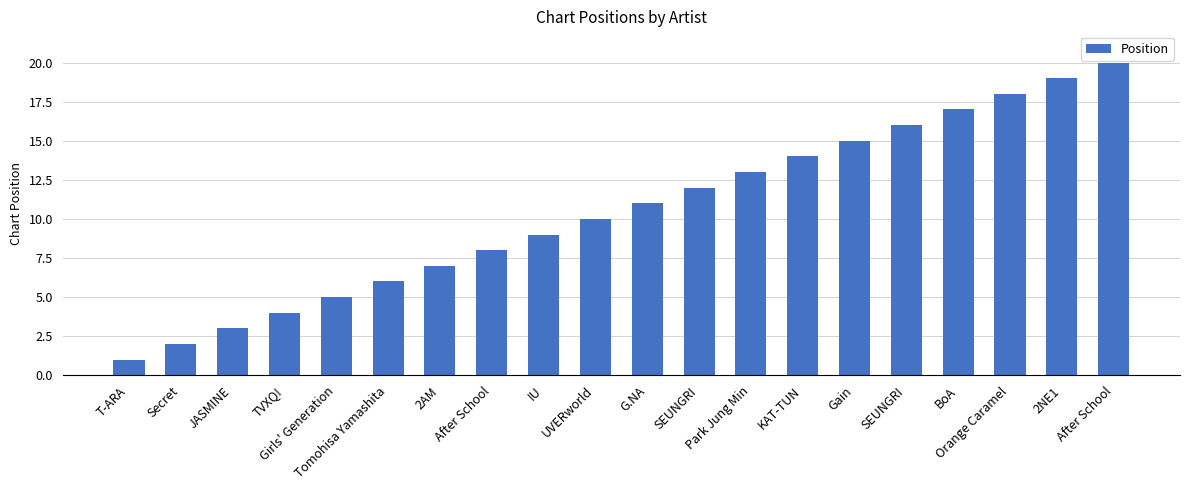

Reading left to right, transcribe all the data shown in this chart.

T-ARA=1	Secret=2	JASMINE=3	TVXQ!=4	Girls' Generation=5	Tomohisa Yamashita=6	2AM=7	After School=8	IU=9	UVERworld=10	G.NA=11	SEUNGRI=12	Park Jung Min=13	KAT-TUN=14	Gain=15	SEUNGRI=16	BoA=17	Orange Caramel=18	2NE1=19	After School=20